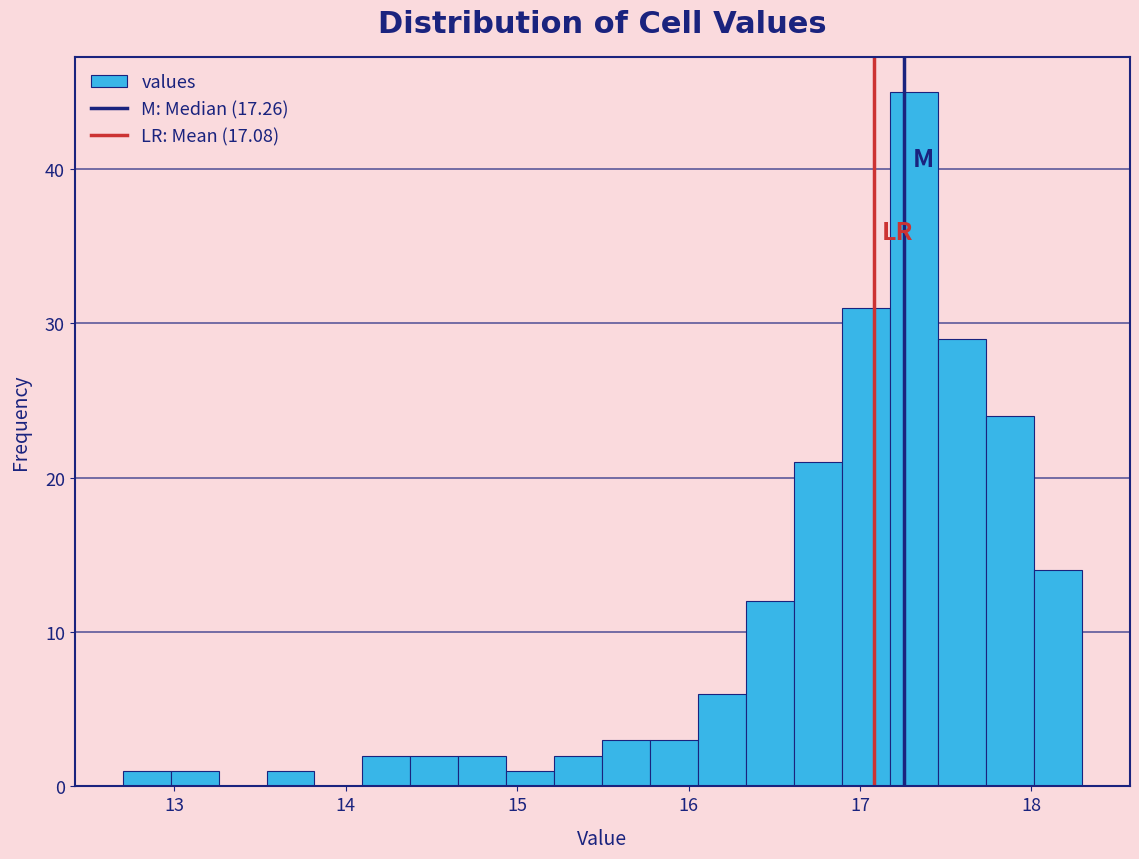

Read against the x-axis, roughly where is the centre of the tallest bar?

17.3